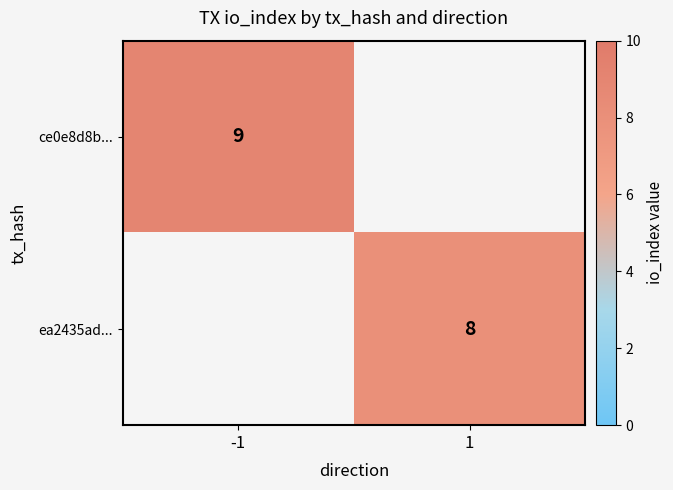

True or false: ea2435ad... has a value of 12 at 1.

False